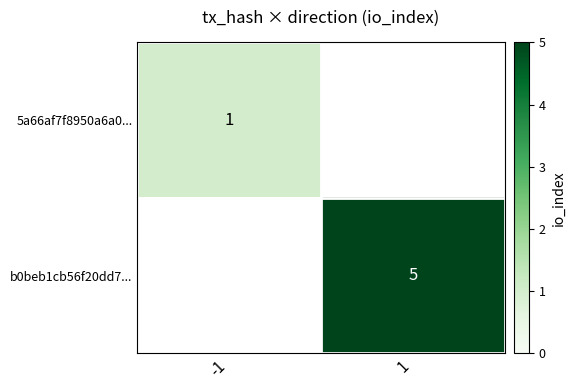

True or false: b0beb1cb56f20dd7... has a value of 2.2 at 1.

False